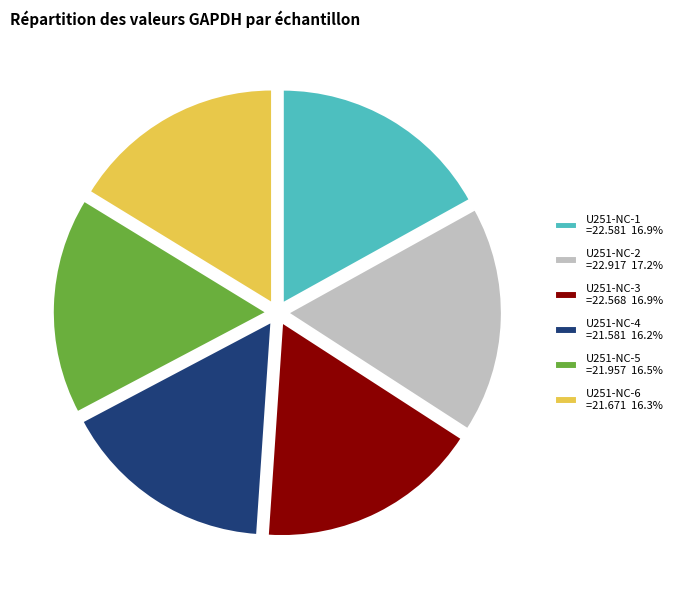

Do U251-NC-4 =21.581 16.2% and U251-NC-1 =22.581 16.9% together represent more than half of the pie?

No